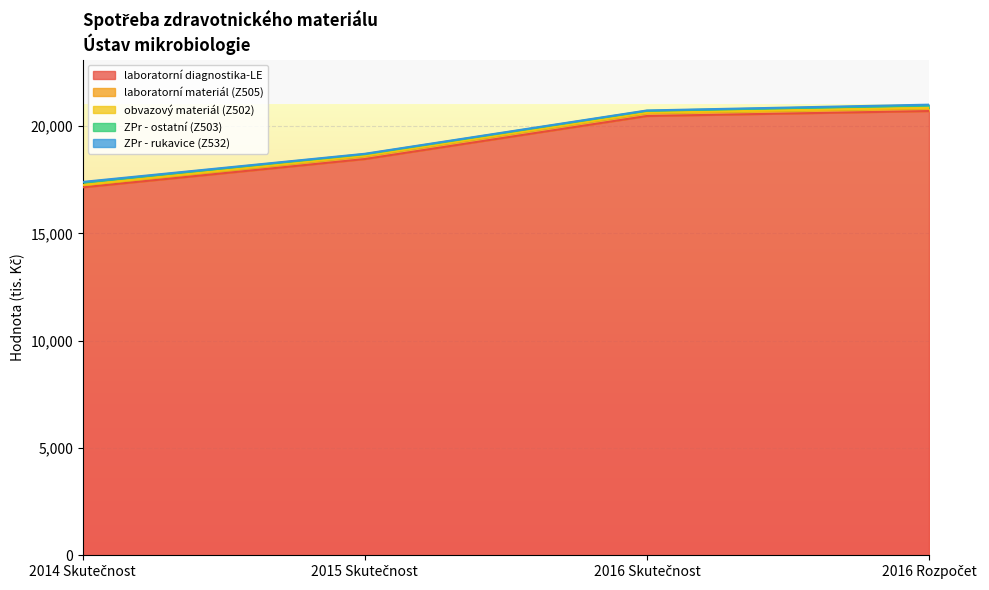

At which label does ZPr - ostatní (Z503) reach its peak?

2014 Skutečnost